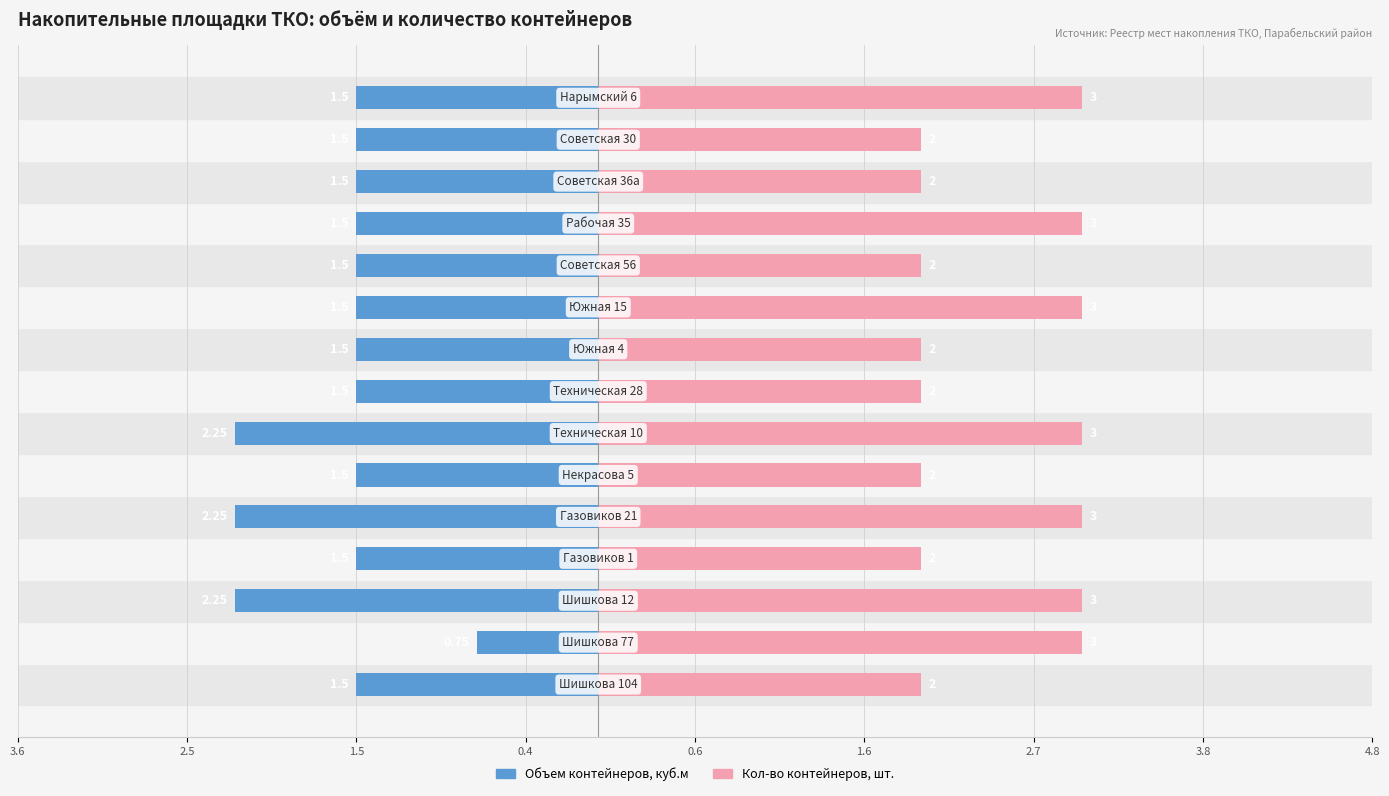

Count the number of categories in the chart.

15